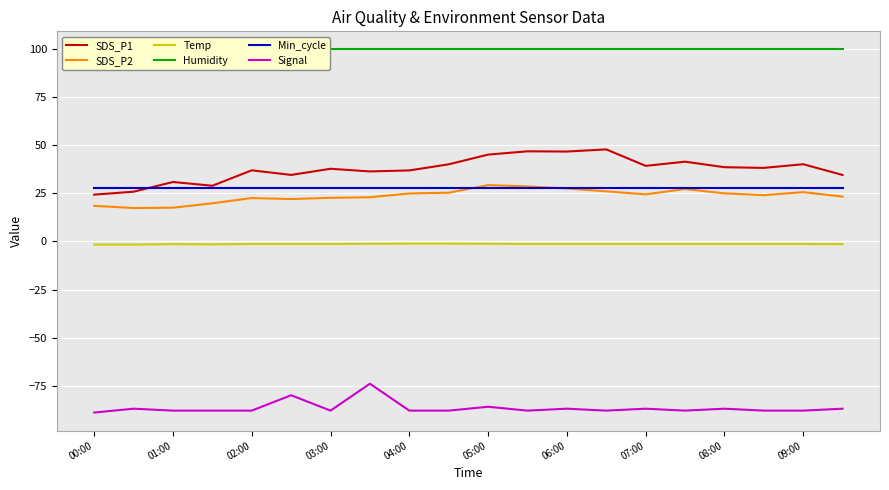

The Signal series shows -22.5 at 01:00. True or false?

False